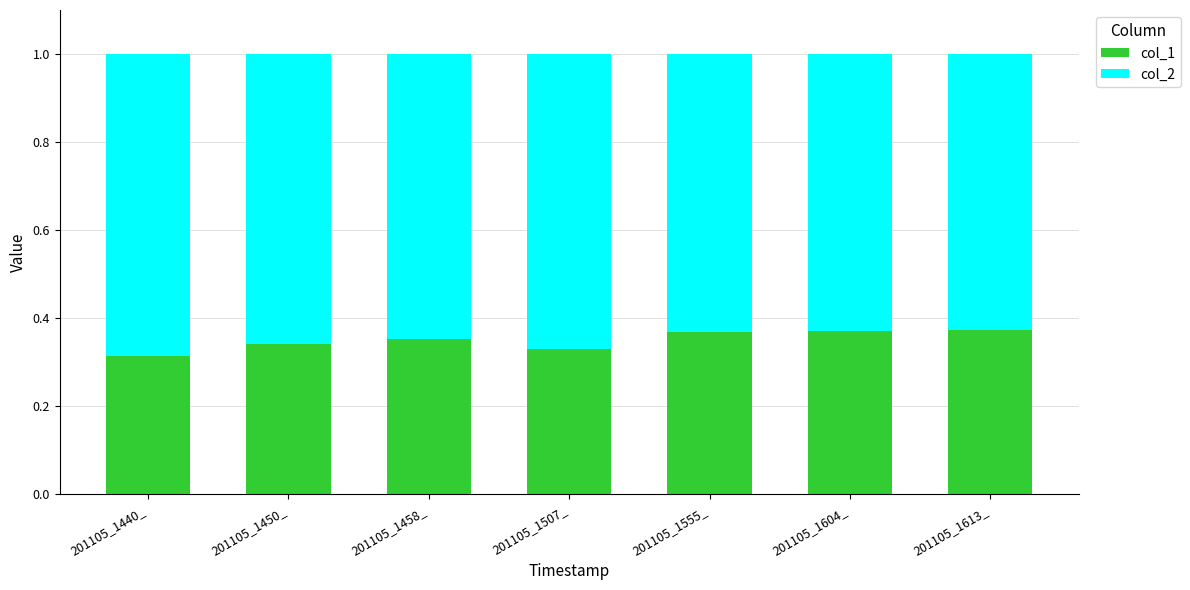

Count the col_1 values in the range 0 to 1.

7